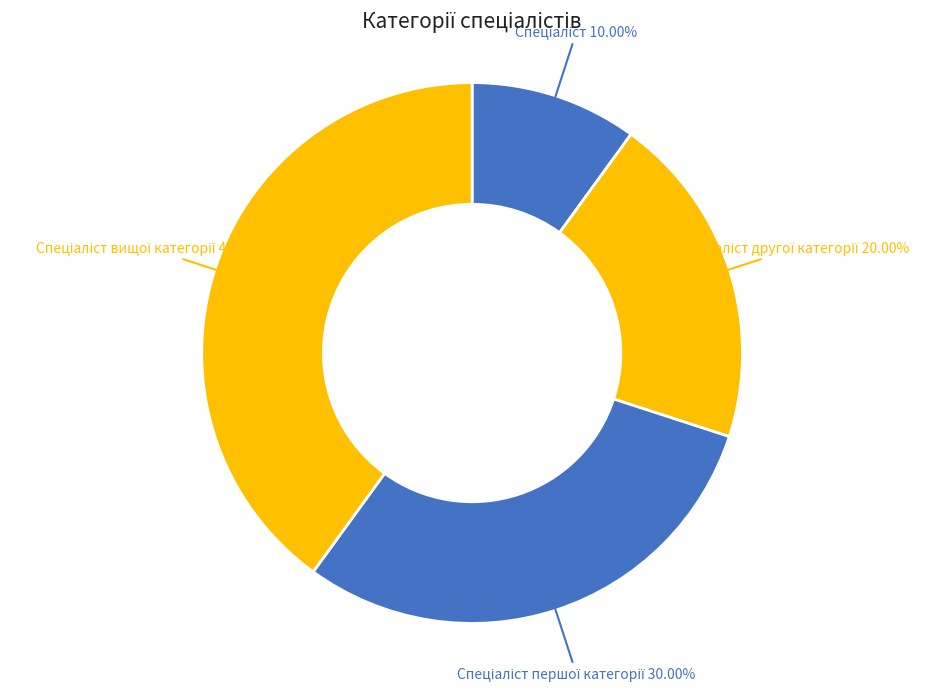

To the nearest percent, what is the average slice percentage?

25%